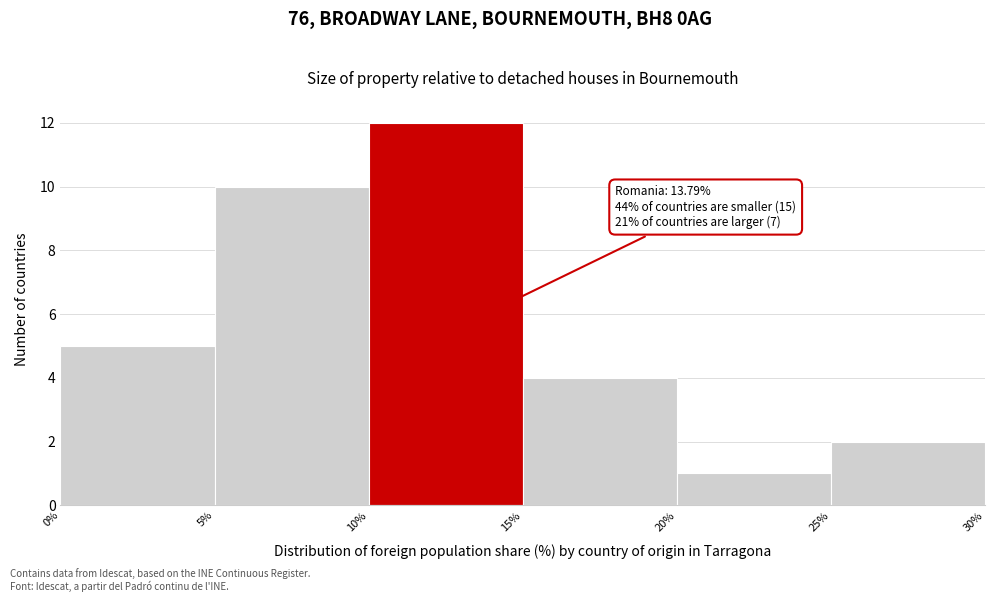

Which range on the x-axis has the tallest bar?

10% to 15%